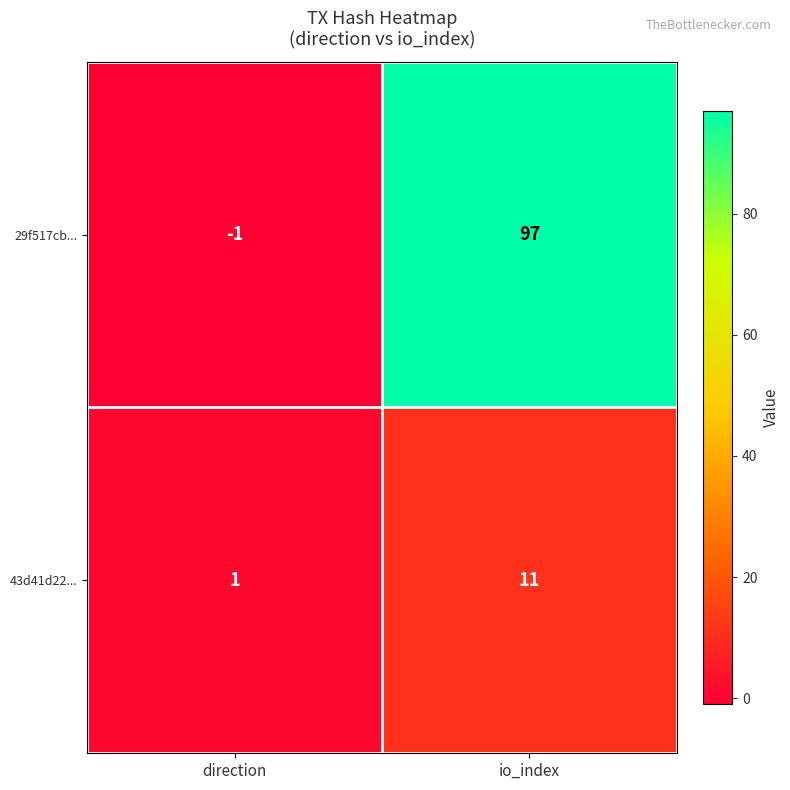

Rank the series by their maximum value, from highest to lowest.

29f517cb..., 43d41d22...